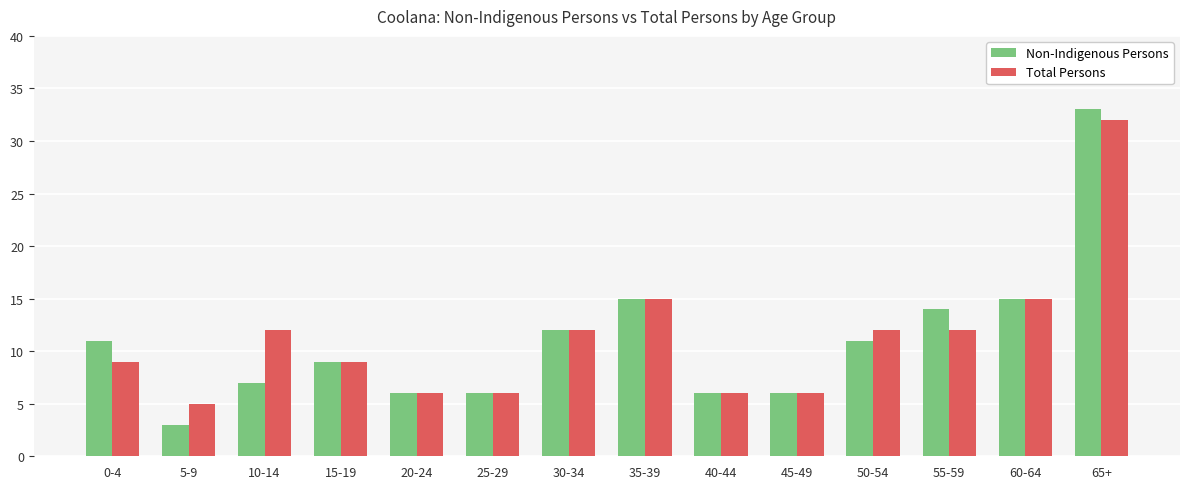

What is the smallest value displayed?

3